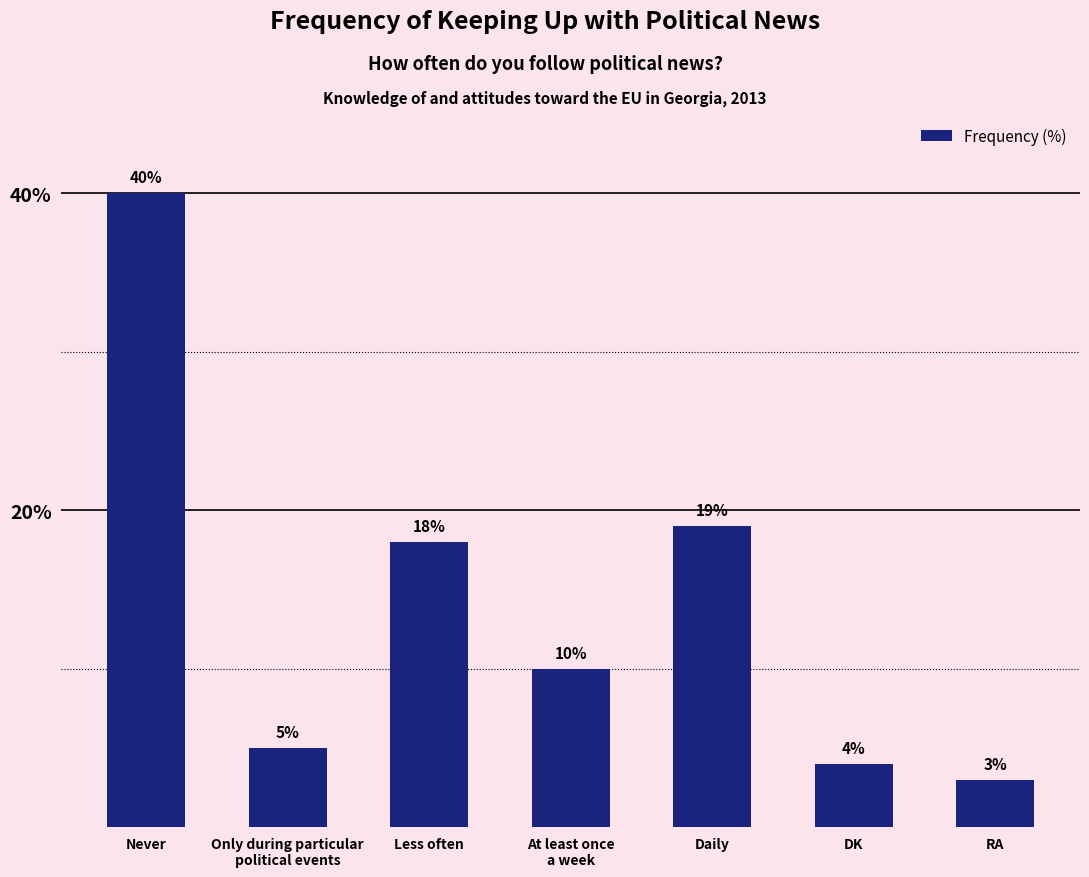

What is the value of the 7th bar from the left?

3